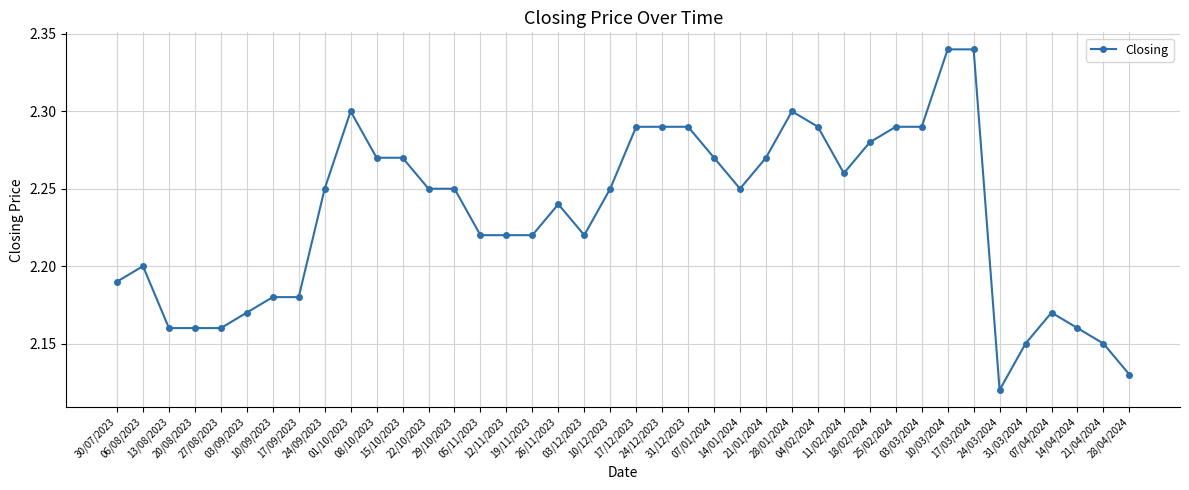

Approximately how many times larger is the value at 07/01/2024 compared to 05/11/2023?

1.0